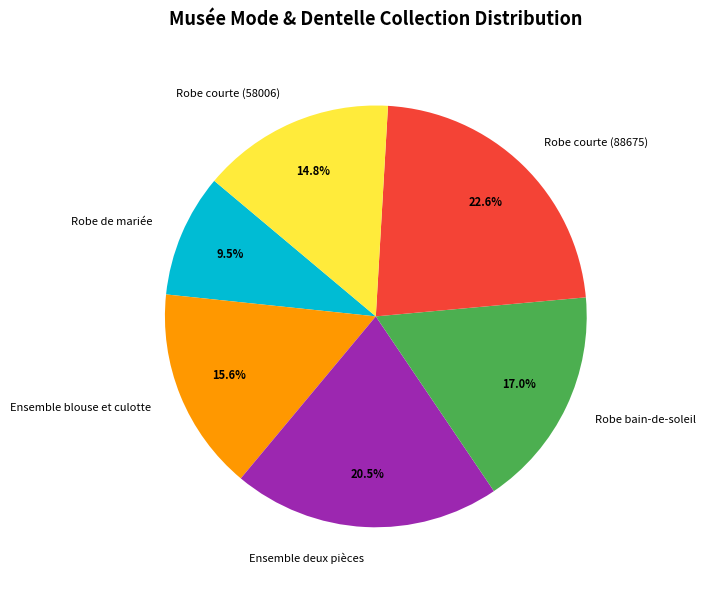

What is the ratio of the value at Robe de mariée to the value at Robe courte (58006)?

0.6